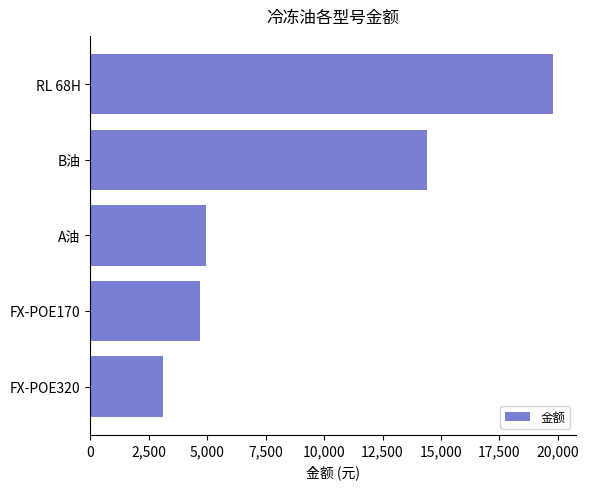

List the labels in order of value, smallest first.

FX-POE320, FX-POE170, A油, B油, RL 68H